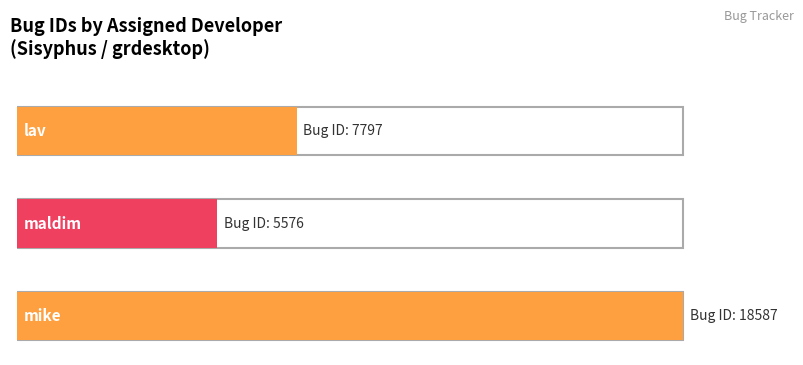

List the labels in order of value, smallest first.

maldim, lav, mike